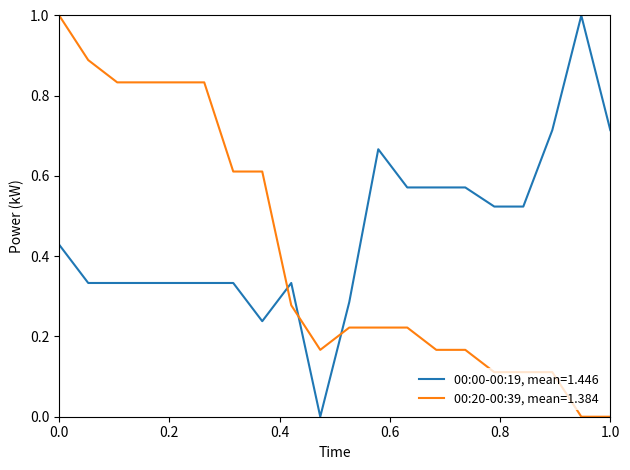

What is the maximum value shown in the chart?

1.0